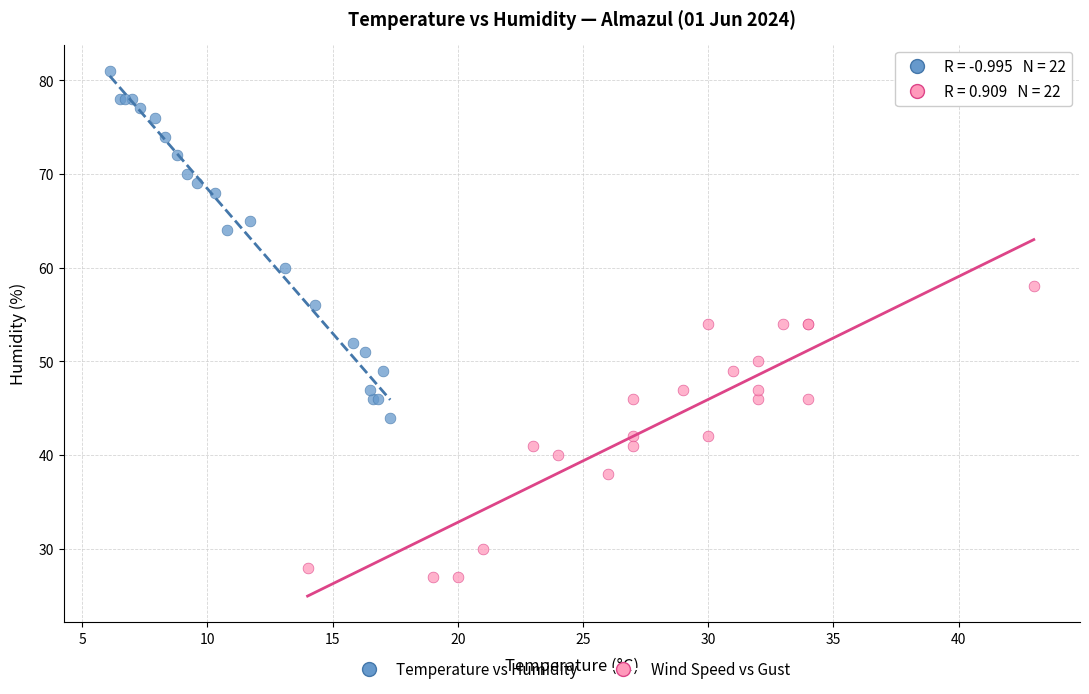

What are all the series names shown in the legend?

Temperature vs Humidity, Wind Speed vs Gust